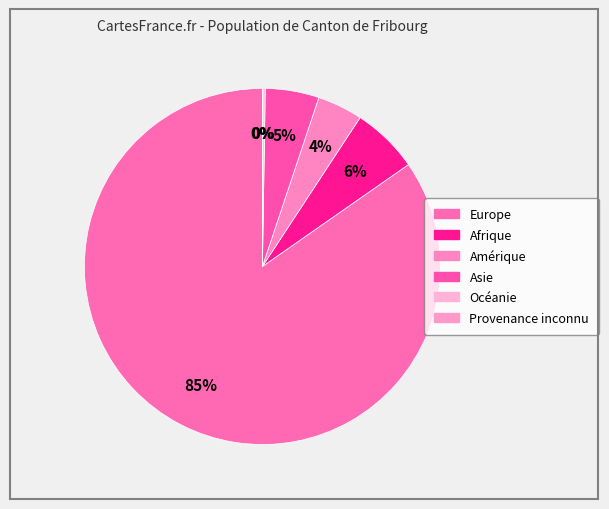

How much of the chart is everything except Afrique?

93.9%